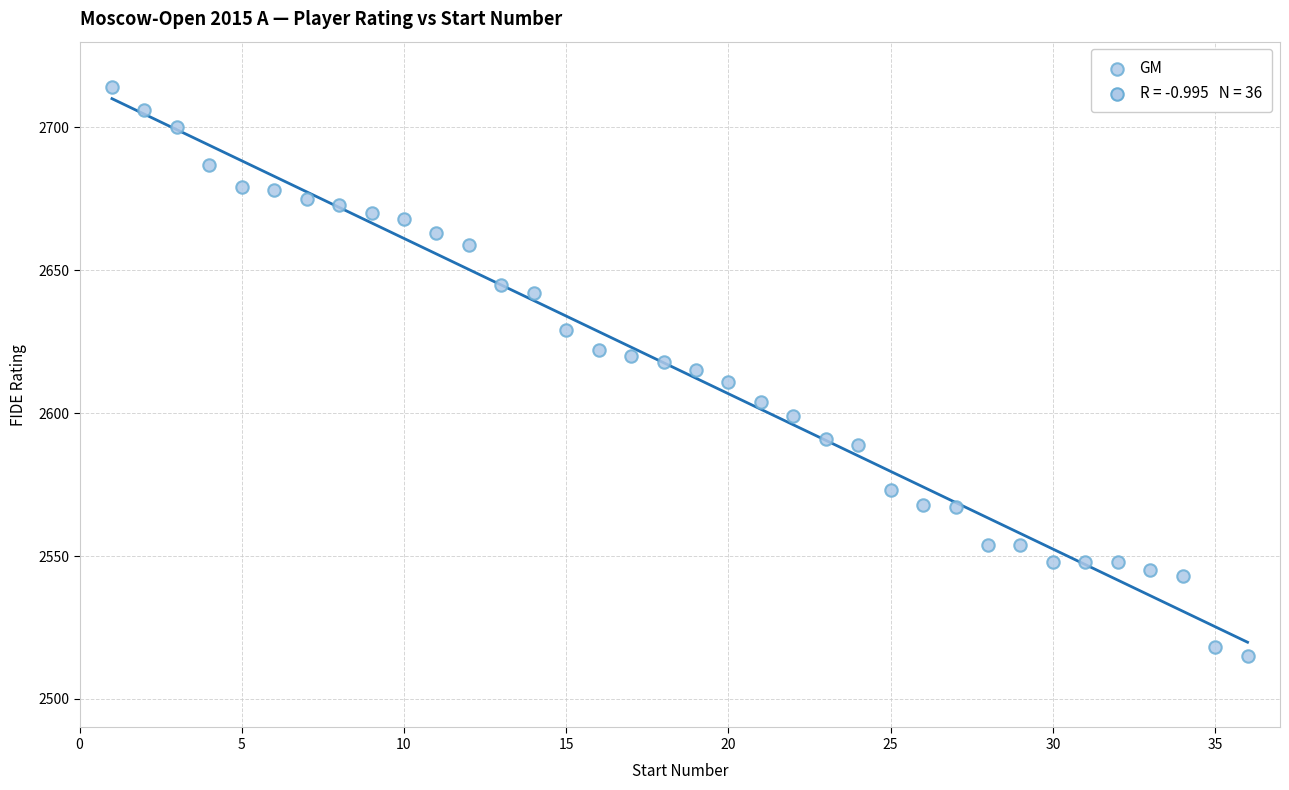

What is the range of X values (max minus min)?

35